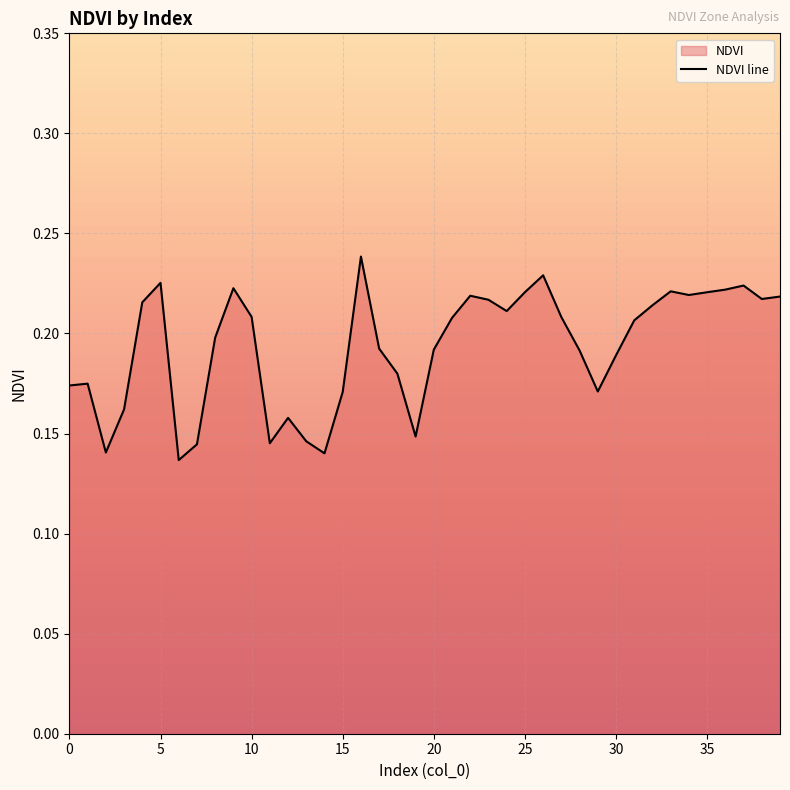

Reading left to right, list all the values displayed in this chart.

0.2	0.2	0.1	0.2	0.2	0.2	0.1	0.1	0.2	0.2	0.2	0.1	0.2	0.1	0.1	0.2	0.2	0.2	0.2	0.1	0.2	0.2	0.2	0.2	0.2	0.2	0.2	0.2	0.2	0.2	0.2	0.2	0.2	0.2	0.2	0.2	0.2	0.2	0.2	0.2